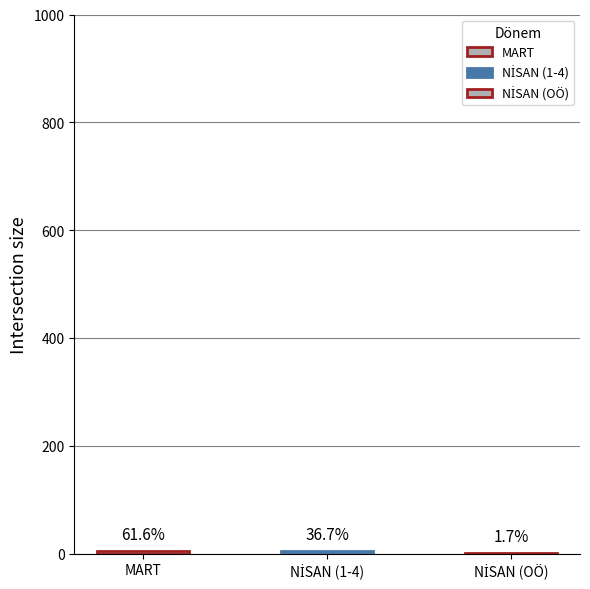

Rank the categories by value from highest to lowest.

MART, NİSAN (1-4), NİSAN (OÖ)